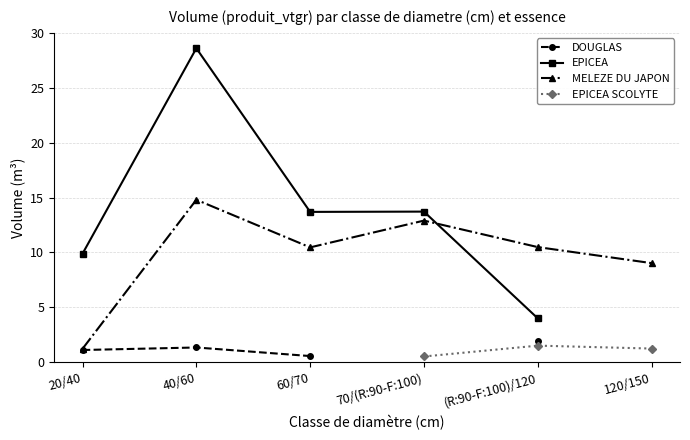

What is the difference between the highest and lowest values at 60/70?

13.1